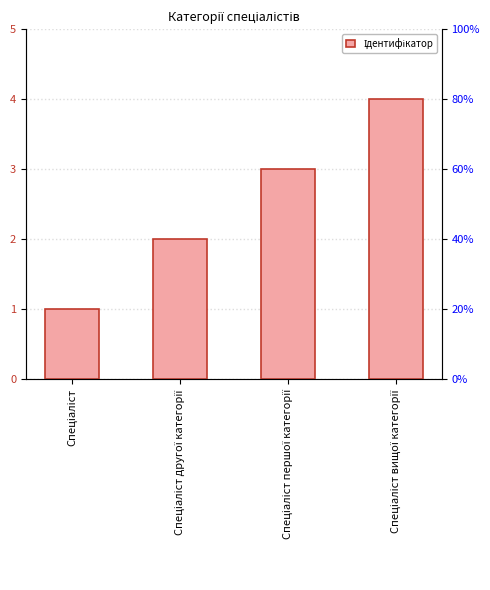

How many categories are shown in the chart?

4